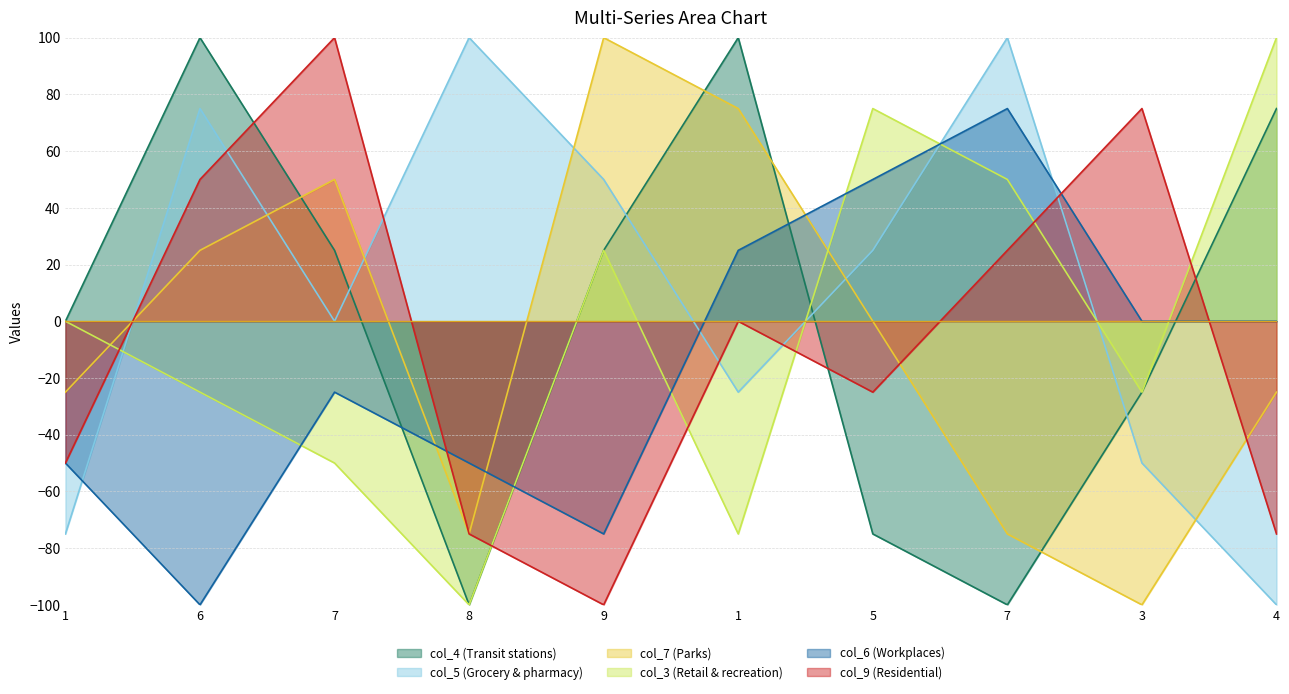

Between 1 and 4, which series saw the biggest shift?

col_3